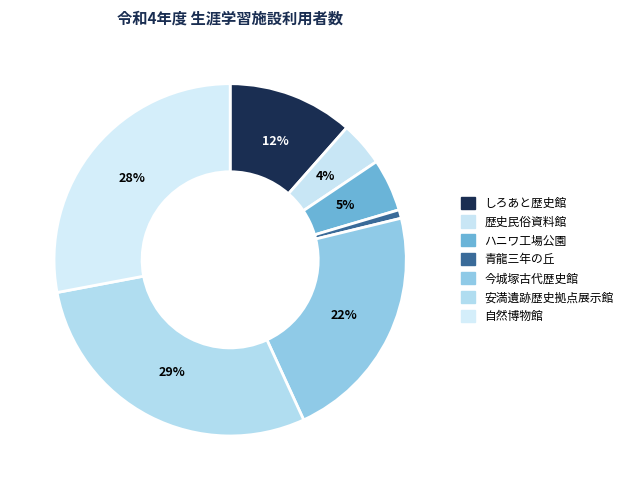

Is it true that 青龍三年の丘 is 13% of the pie?

False